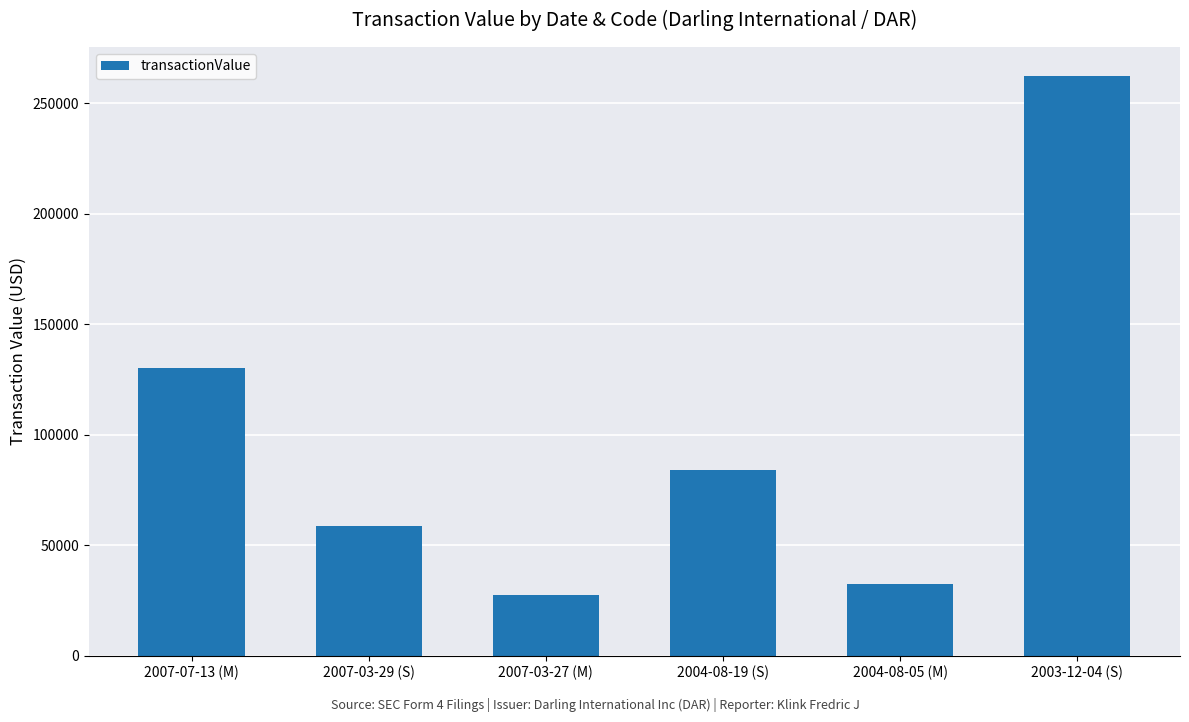

List the labels in order of value, largest first.

2003-12-04 (S), 2007-07-13 (M), 2004-08-19 (S), 2007-03-29 (S), 2004-08-05 (M), 2007-03-27 (M)